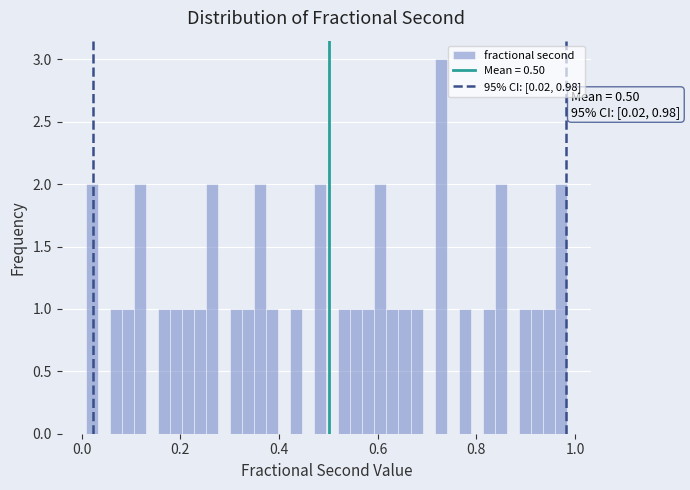

Read against the x-axis, roughly where is the centre of the tallest bar?

0.72